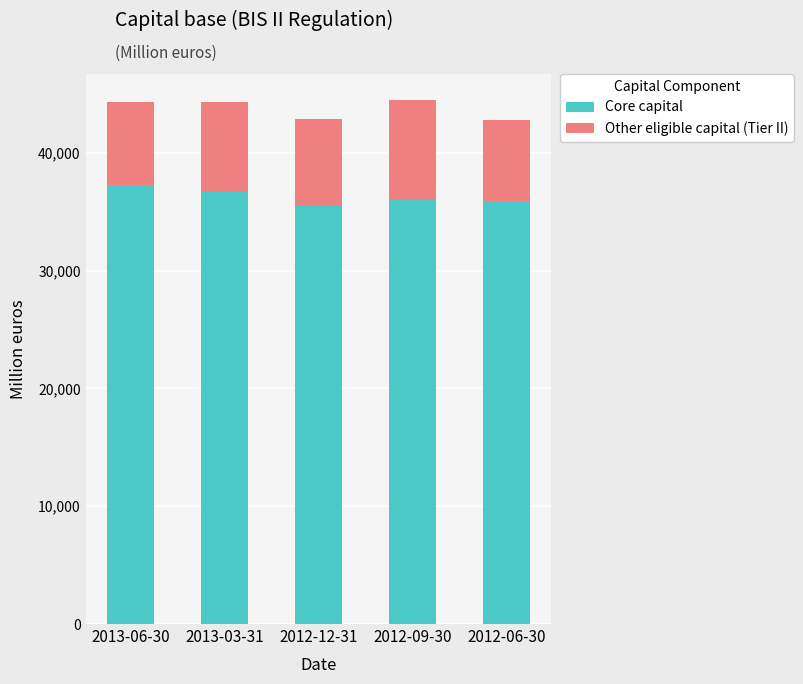

What is the minimum value for Core capital?

35450.6